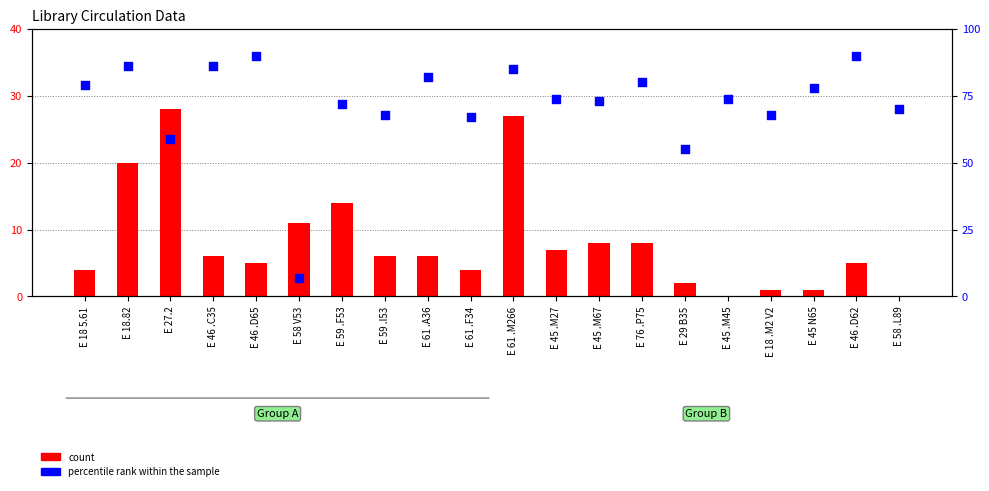

At how many categories does at least one series exceed 28?

19